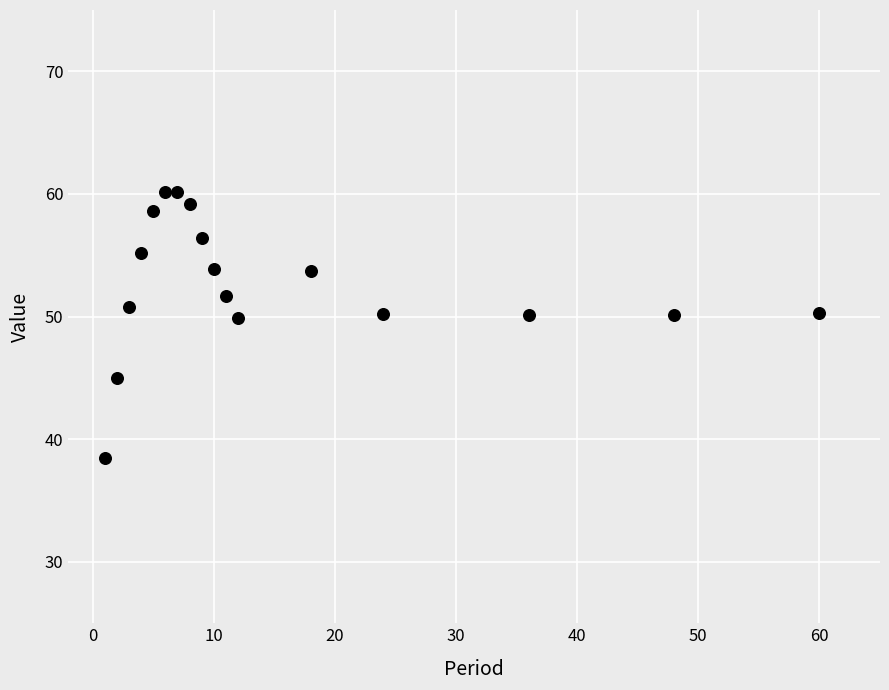

What is the range of X values (max minus min)?

59.0